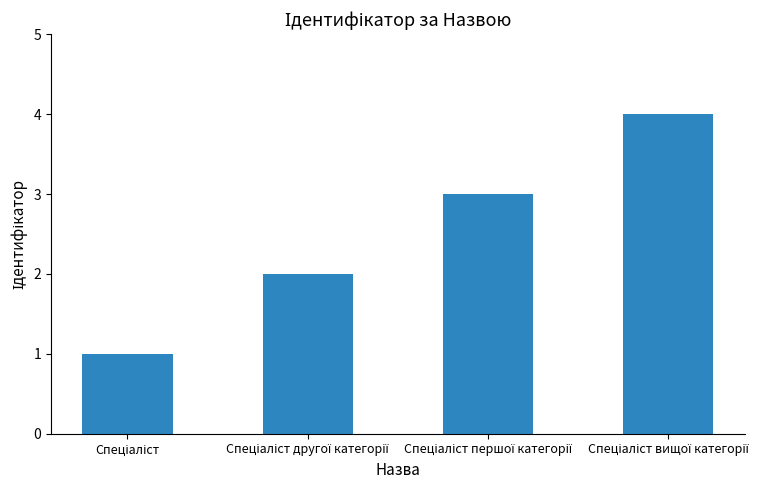

What is the maximum value shown in the chart?

4